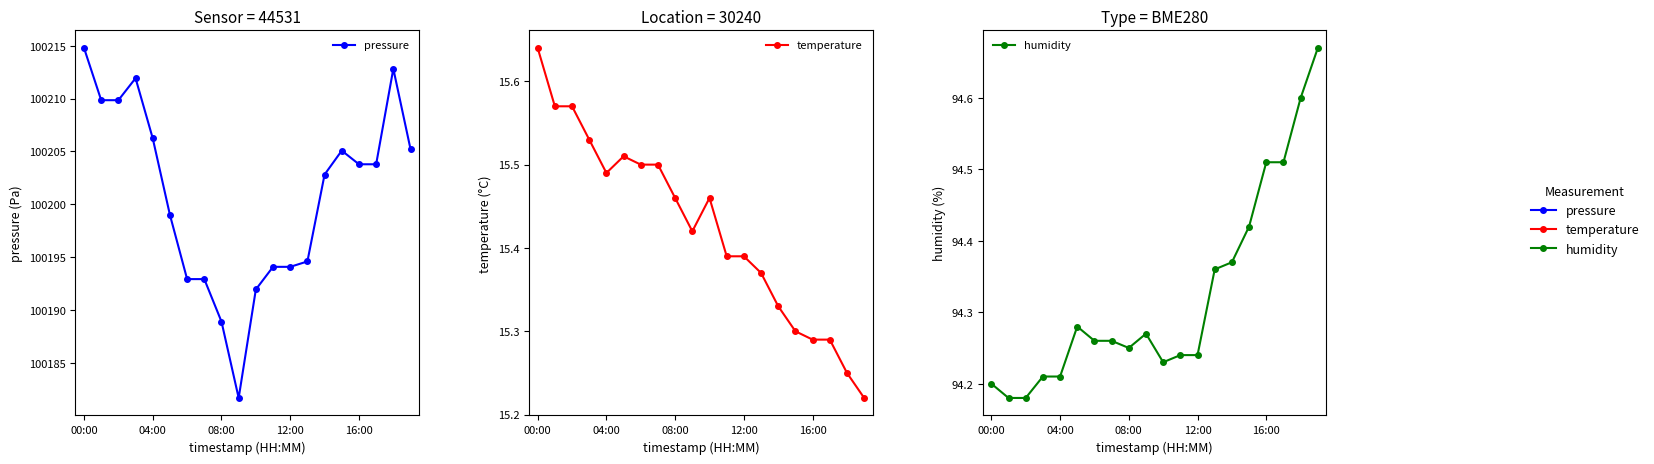

At which category does the chart reach its peak across all series?

00:00